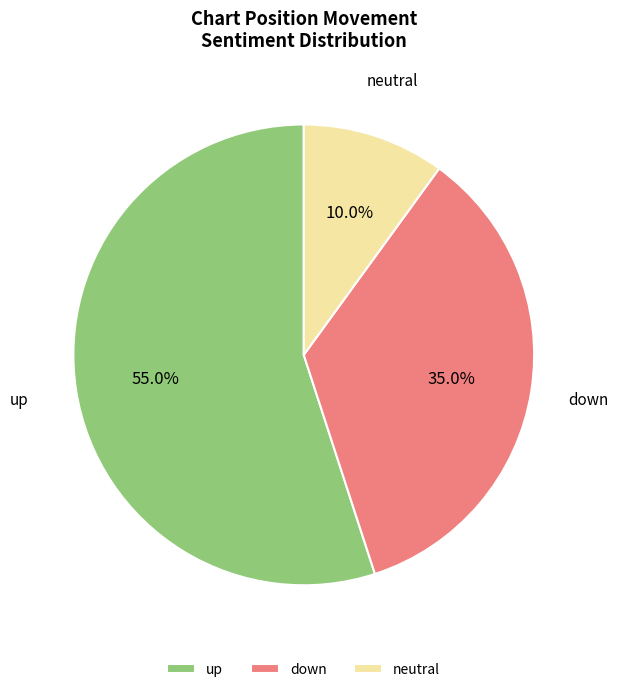

Count the number of slices in the pie.

3